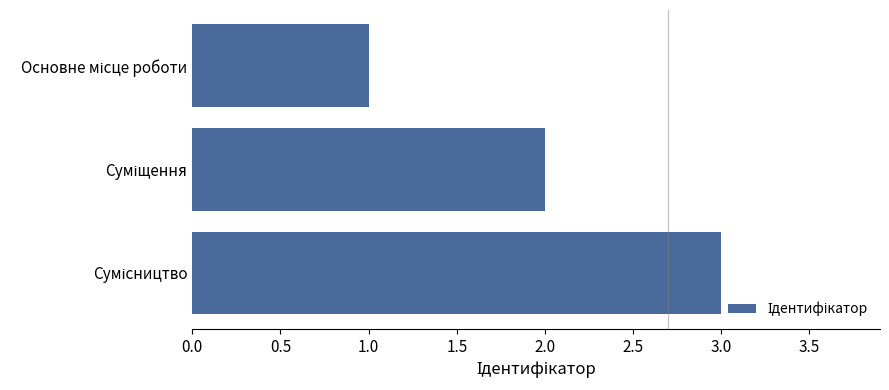

What is the smallest value displayed?

1